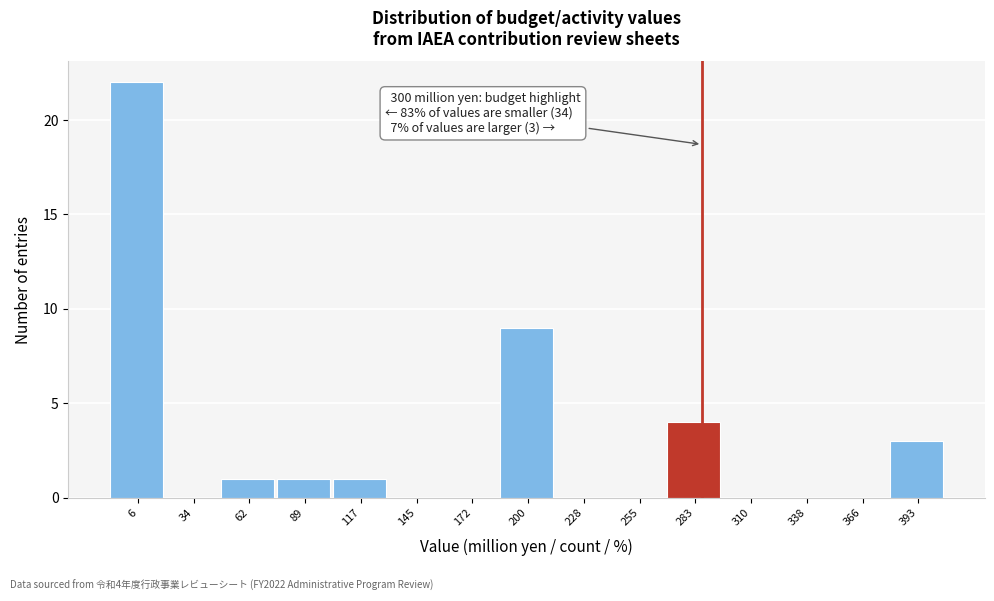

Reading left to right, transcribe all the data shown in this chart.

6=22	34=0	62=1	89=1	117=1	145=0	172=0	200=9	228=0	255=0	283=4	310=0	338=0	366=0	393=3